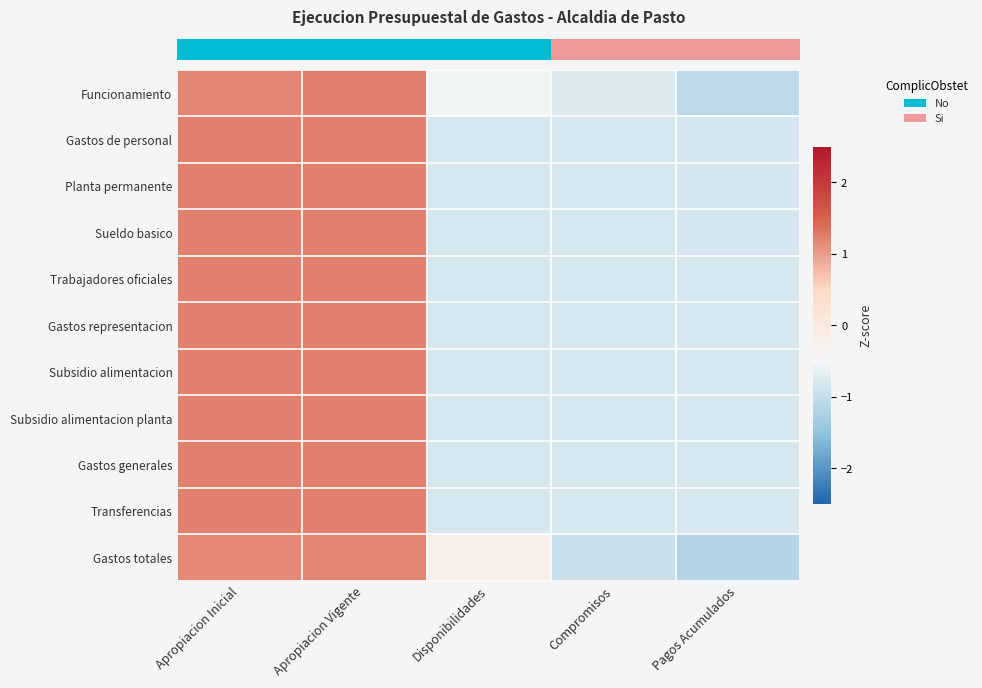

What is the difference between the highest and lowest values at Pagos Acumulados?

0.3